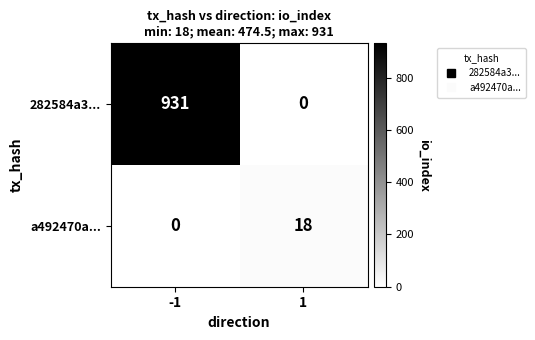

Rank the categories by a492470a... value from highest to lowest.

1, -1